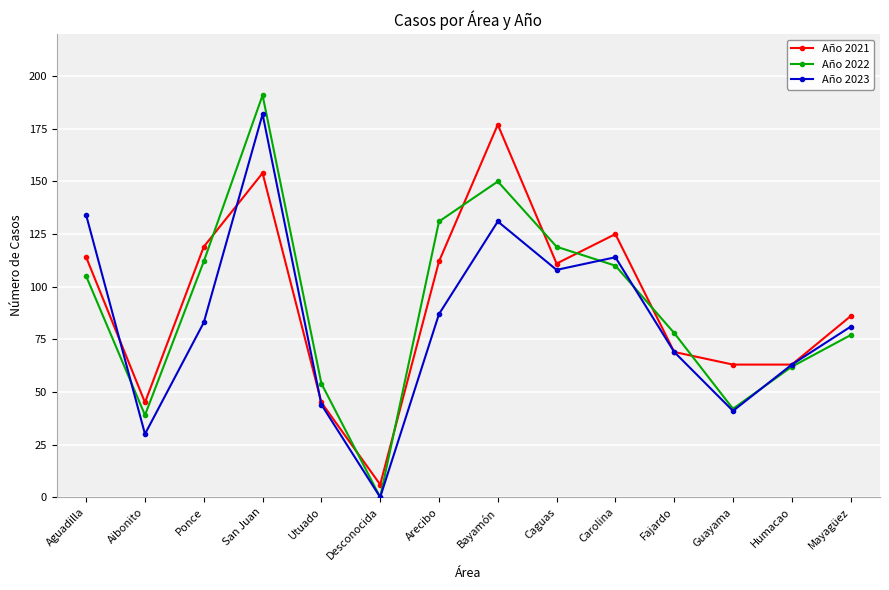

In Año 2021, how many points are higher than both neighbors (excluding endpoints)?

3